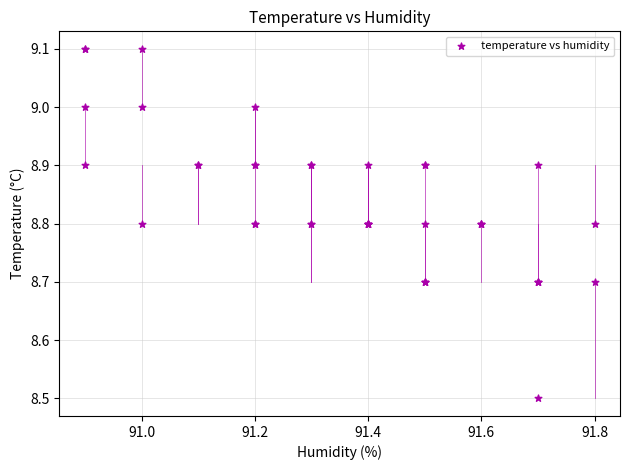

What Y value in the scatter plot is closest to 8?

8.5